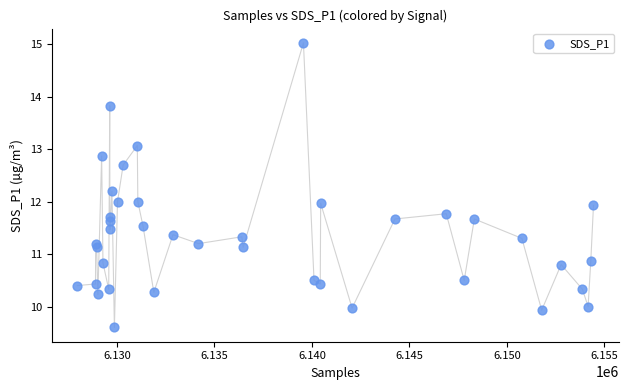

What is the range of X values (max minus min)?

26479.0